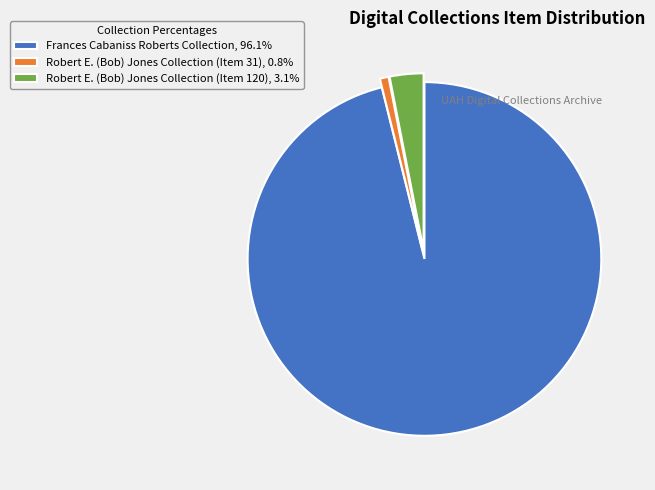

Rank the categories by value from lowest to highest.

Robert E. (Bob) Jones Collection (Item 31), Robert E. (Bob) Jones Collection (Item 120), Frances Cabaniss Roberts Collection